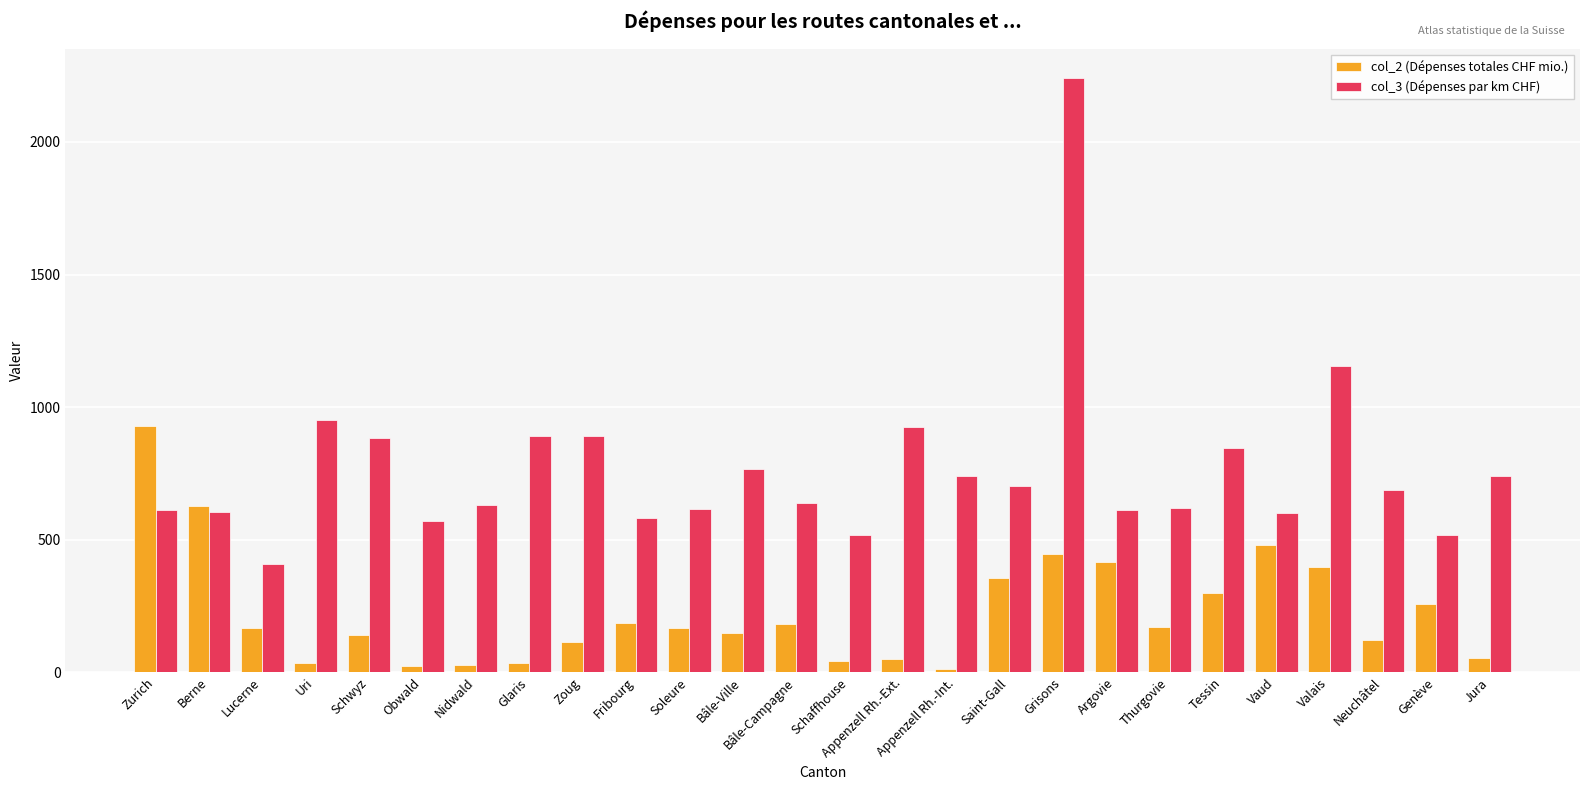

What position from the left is Lucerne?

3